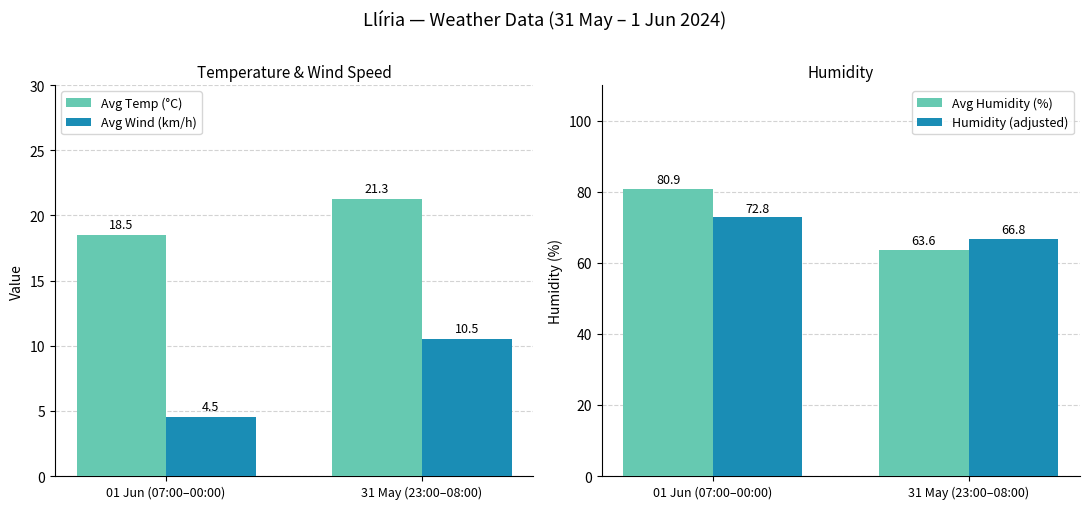

Which series has the largest total across all categories?

Avg Humidity (%)